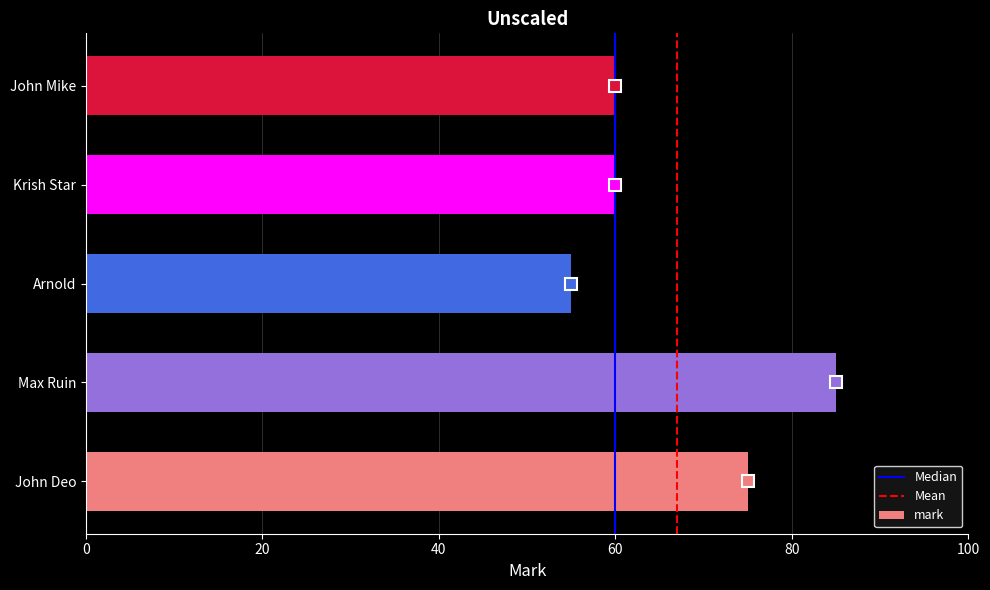

Between Krish Star and Arnold, which is larger?

Krish Star